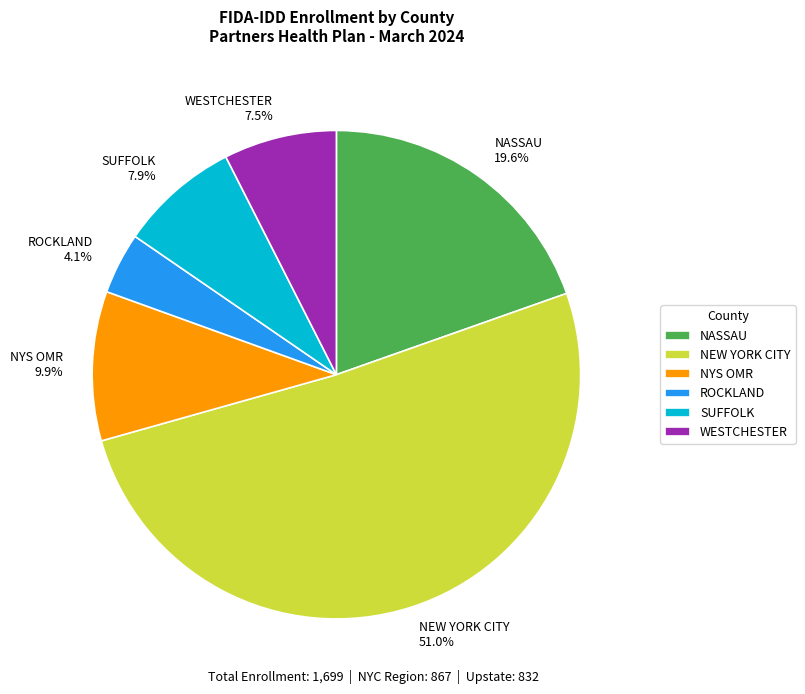

Is it true that NYS OMR is 21% of the pie?

False